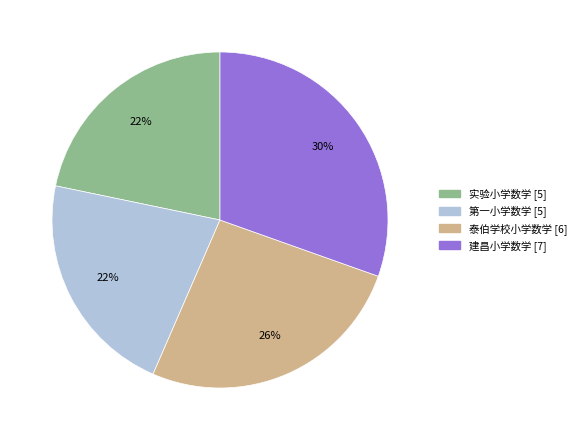

How many segments does this pie chart have?

4